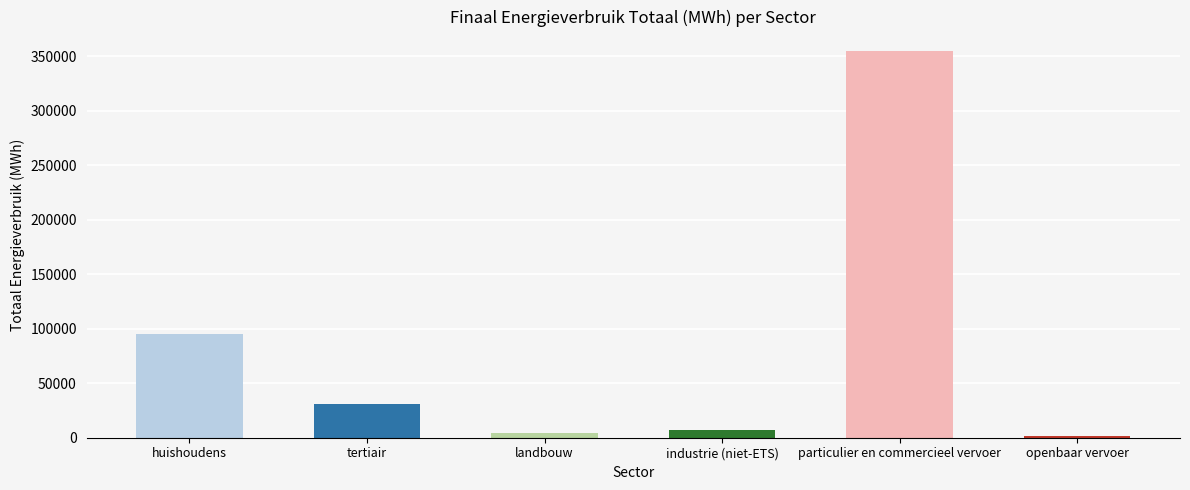

What is the difference between the values at landbouw and particulier en commercieel vervoer?

350210.5